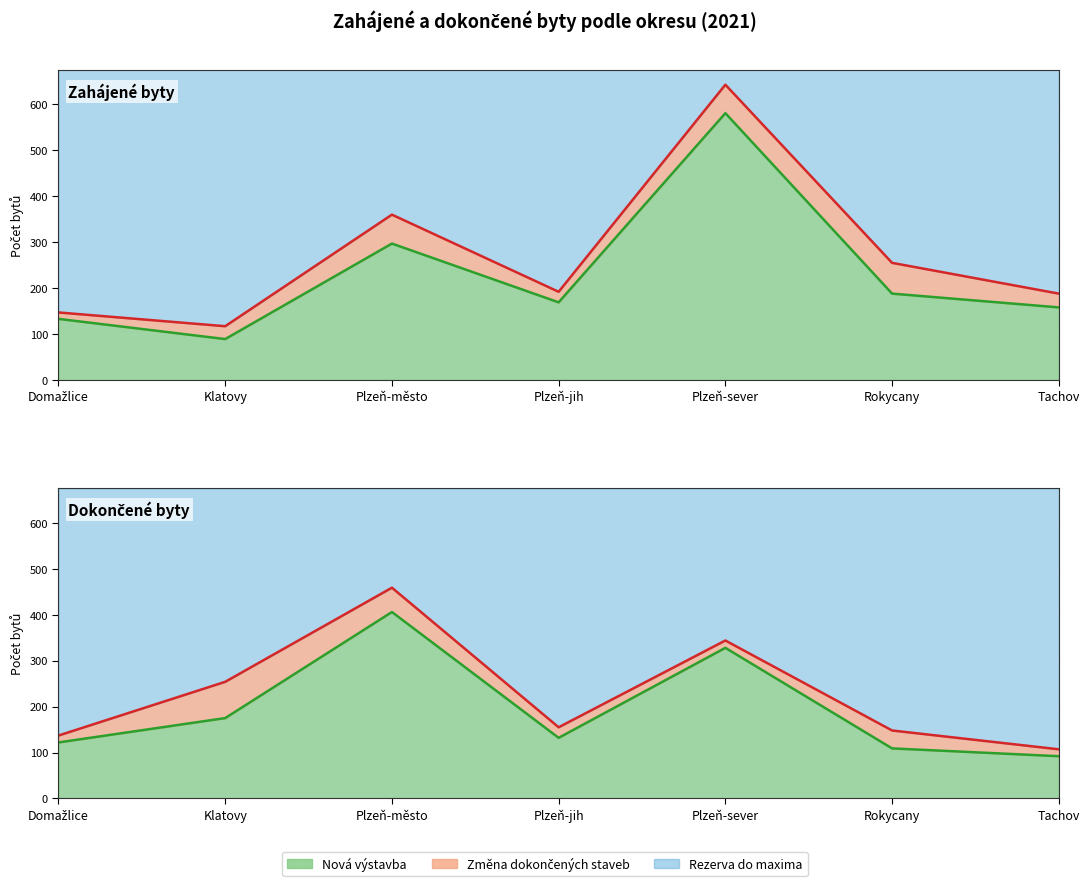

What is the label of the 7th point from the left?

Tachov